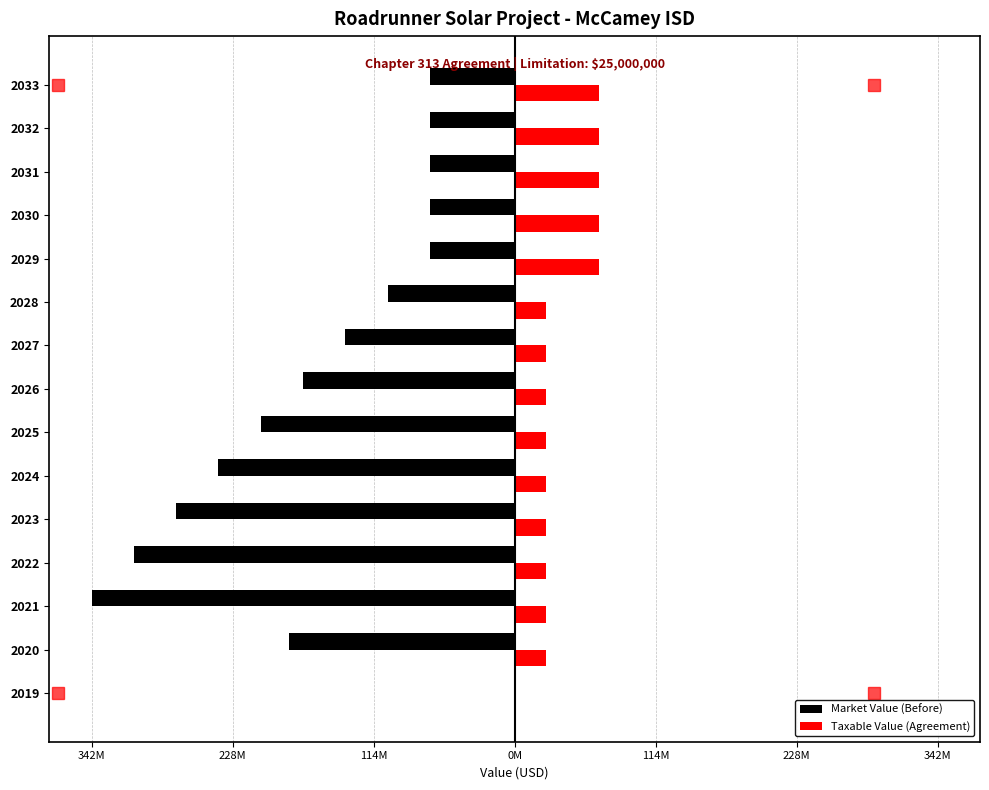

What are all the series names shown in the legend?

Market Value (Before), Taxable Value (Agreement)